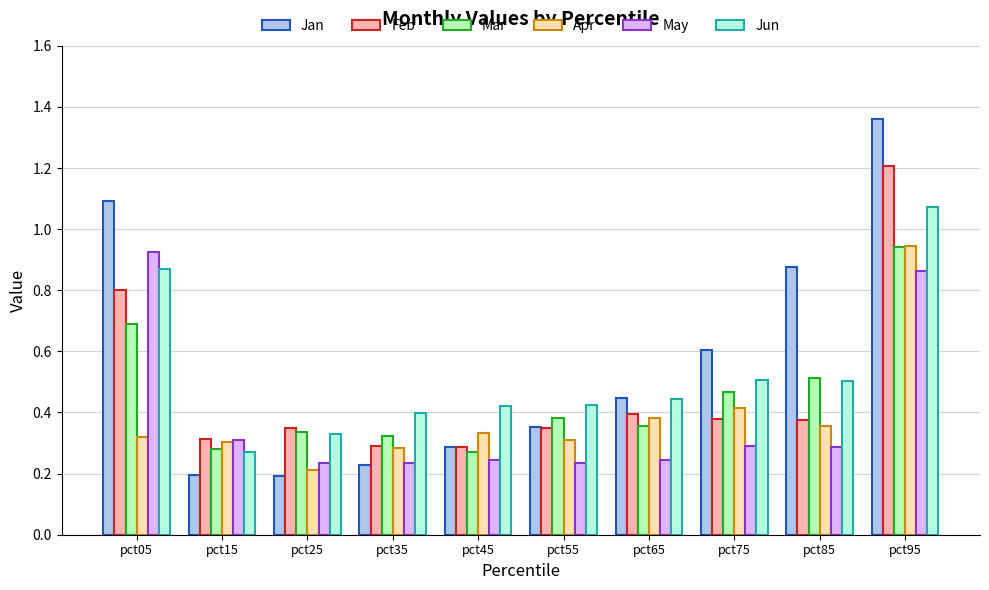

How many distinct data groups are displayed?

6